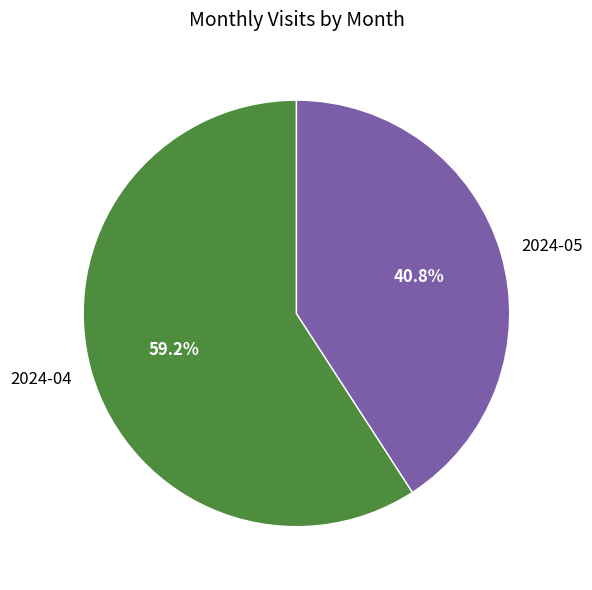

How much of the chart is everything except 2024-04?

40.8%